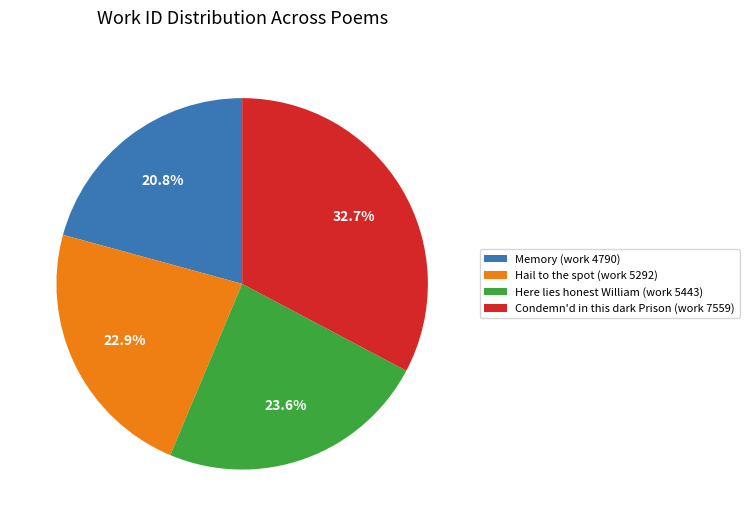

To the nearest percent, what percentage of the pie is Here lies honest William (work 5443)?

24%